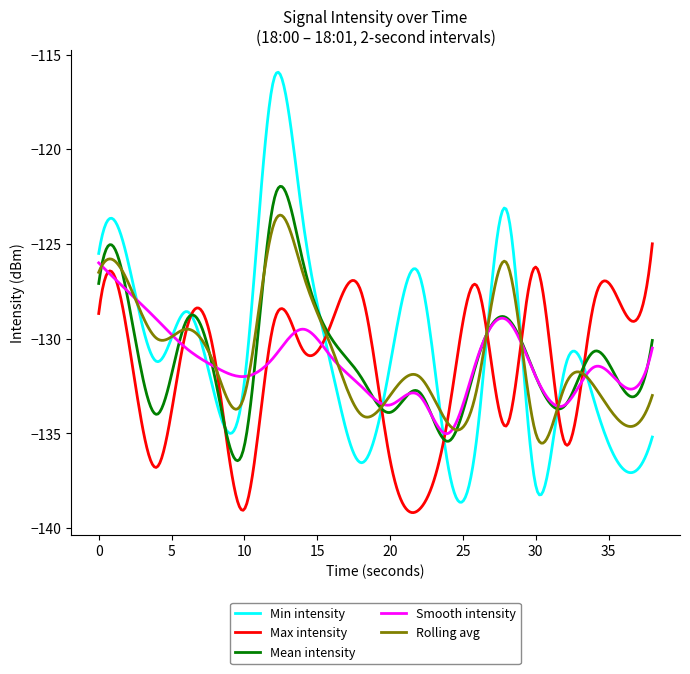

What is the maximum value shown in the chart?

-115.9